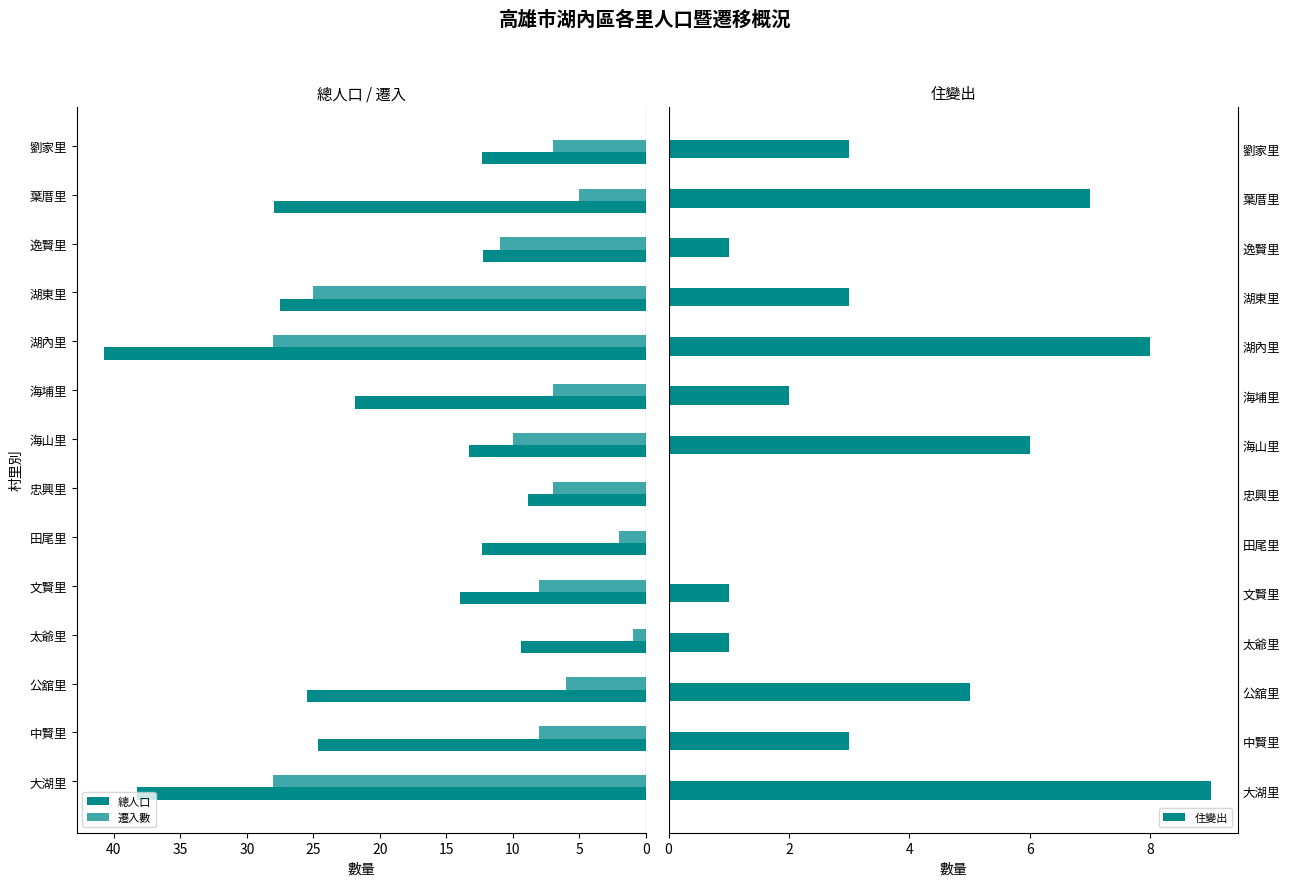

How many bars are there in each group?

3